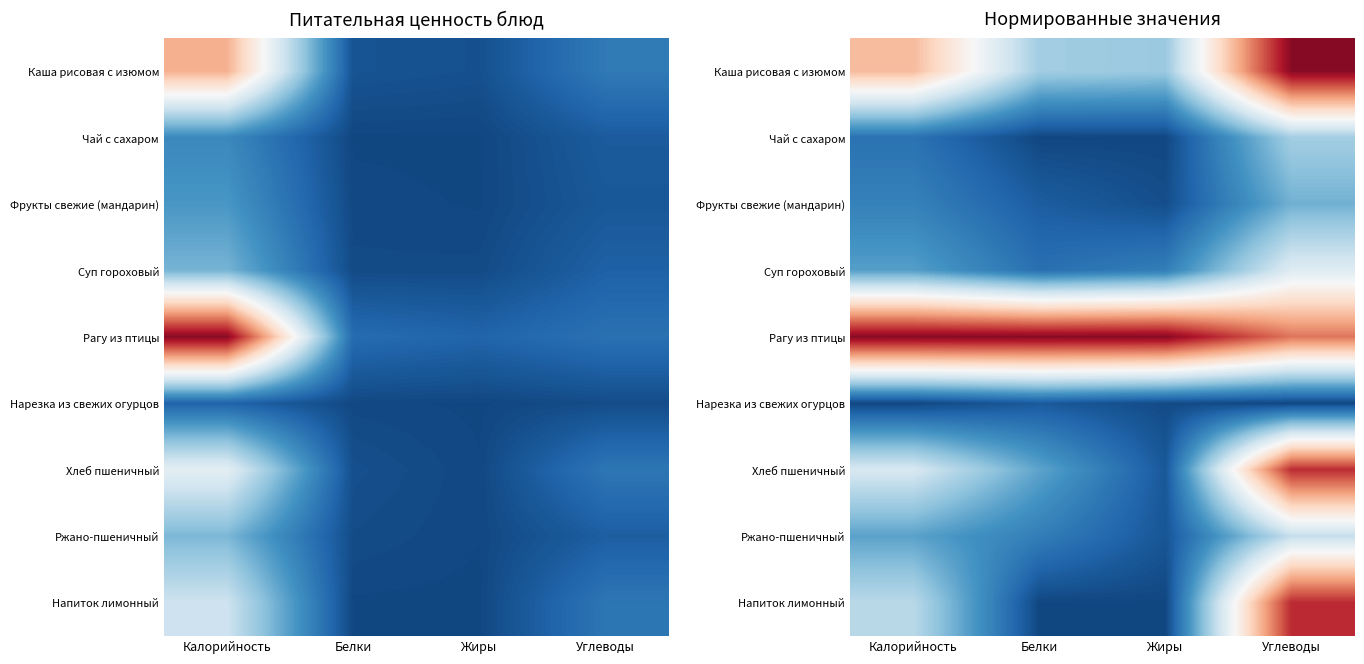

At which label is Рагу из птицы closest to 0?

Углеводы